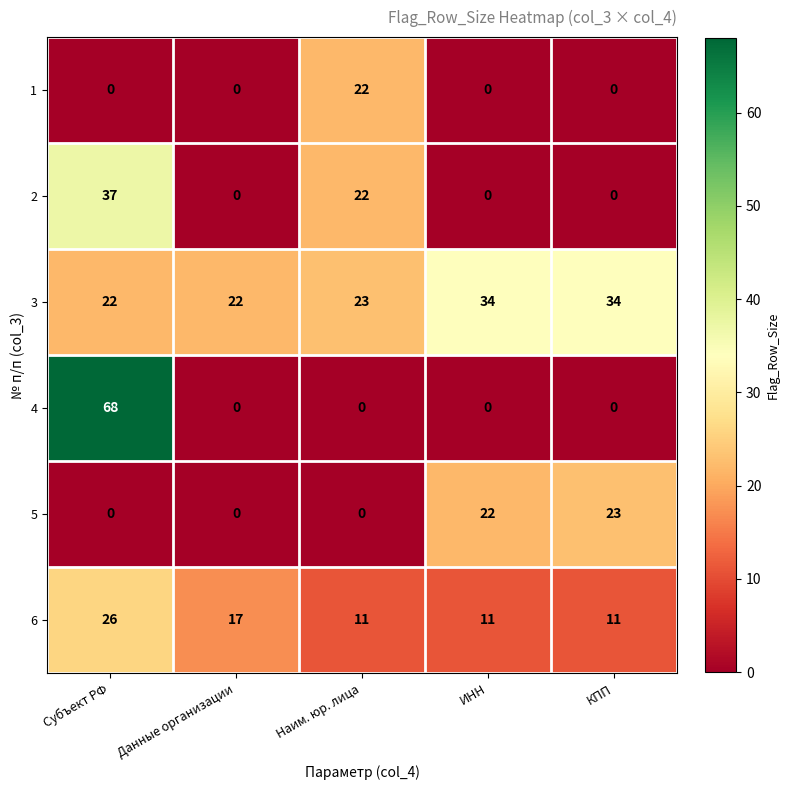

Reading right to left, list all the values displayed in this chart.

1: 0	0	22	0	0
2: 0	0	22	0	37
3: 34	34	23	22	22
4: 0	0	0	0	68
5: 23	22	0	0	0
6: 11	11	11	17	26